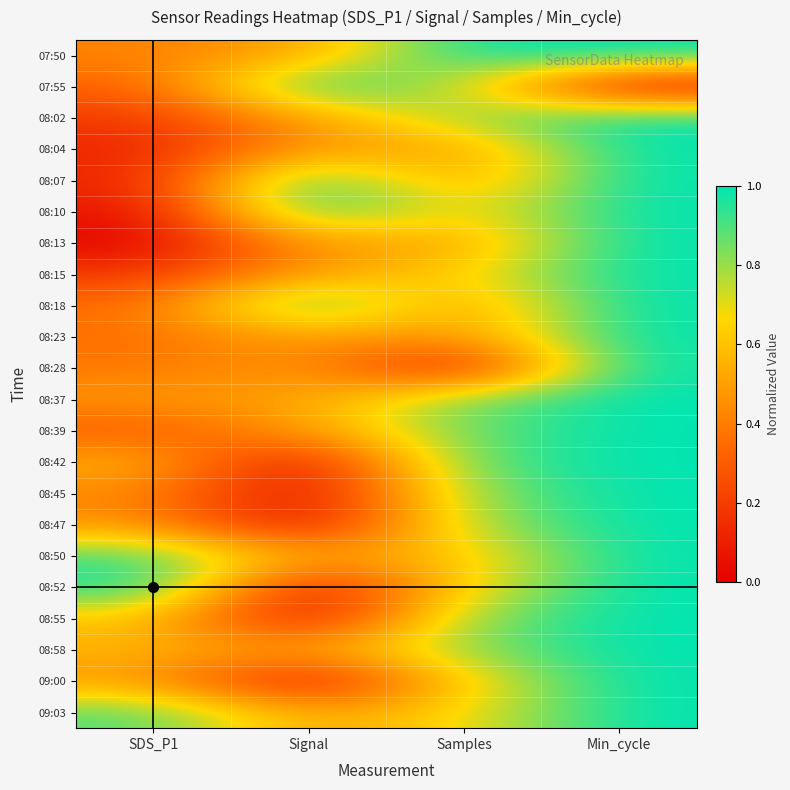

What is the total value across all series at Samples?

14.6